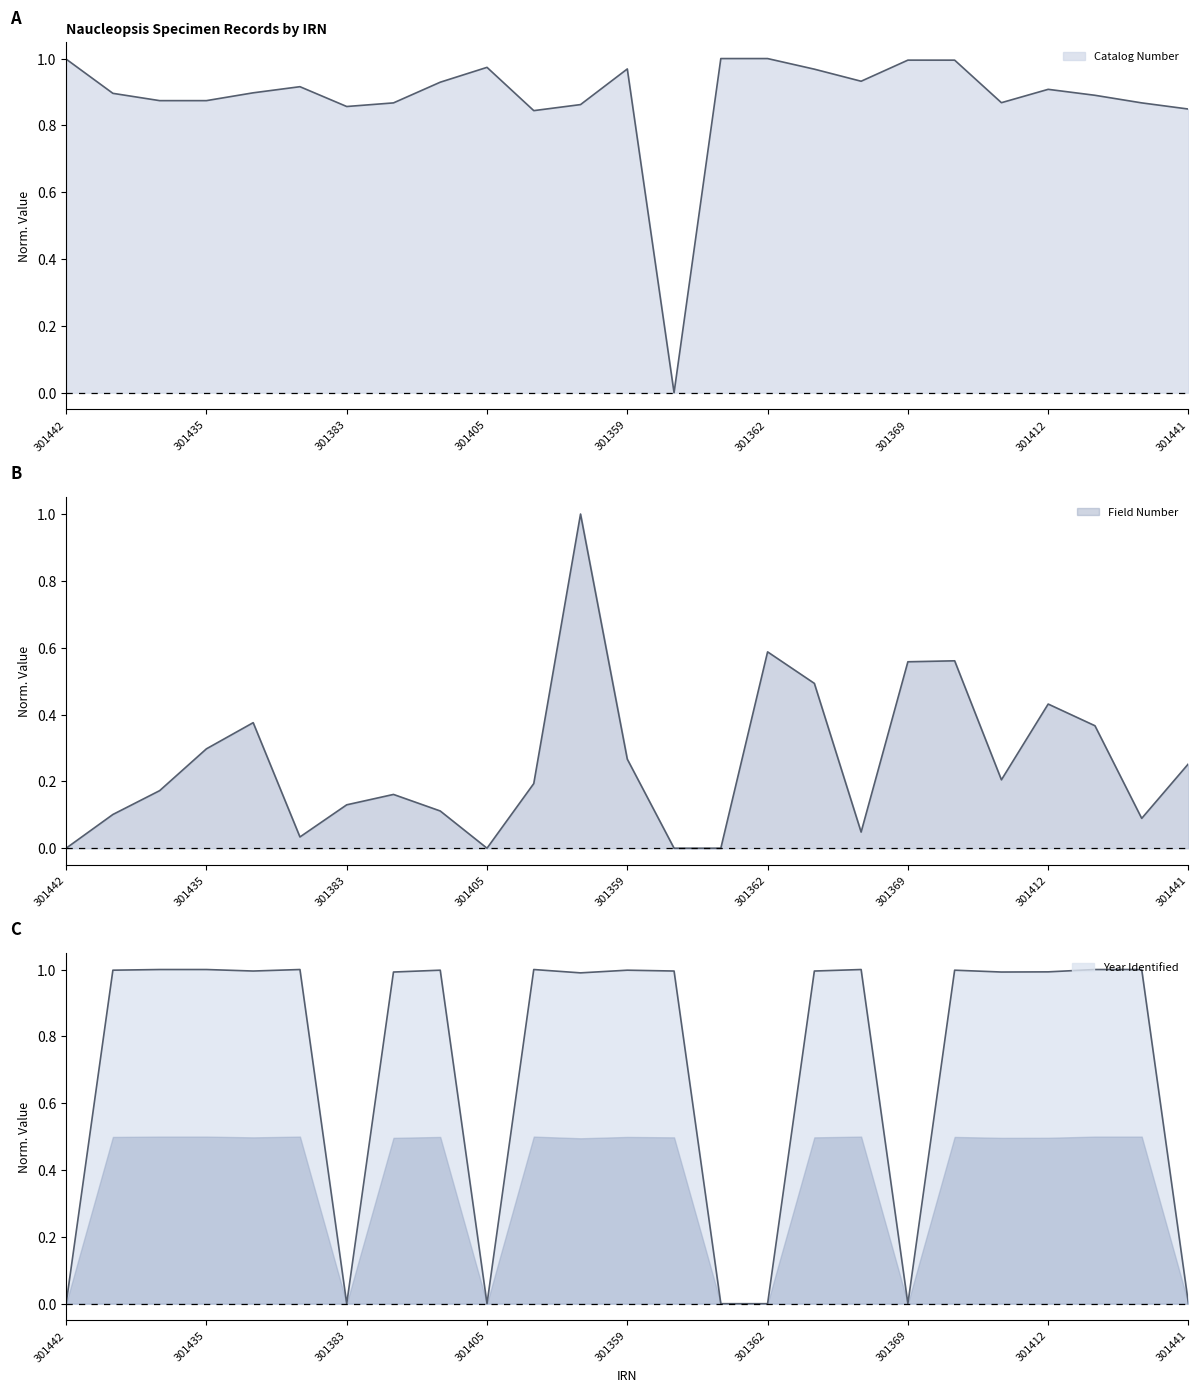

What is the maximum value for Year Identified?

1.0